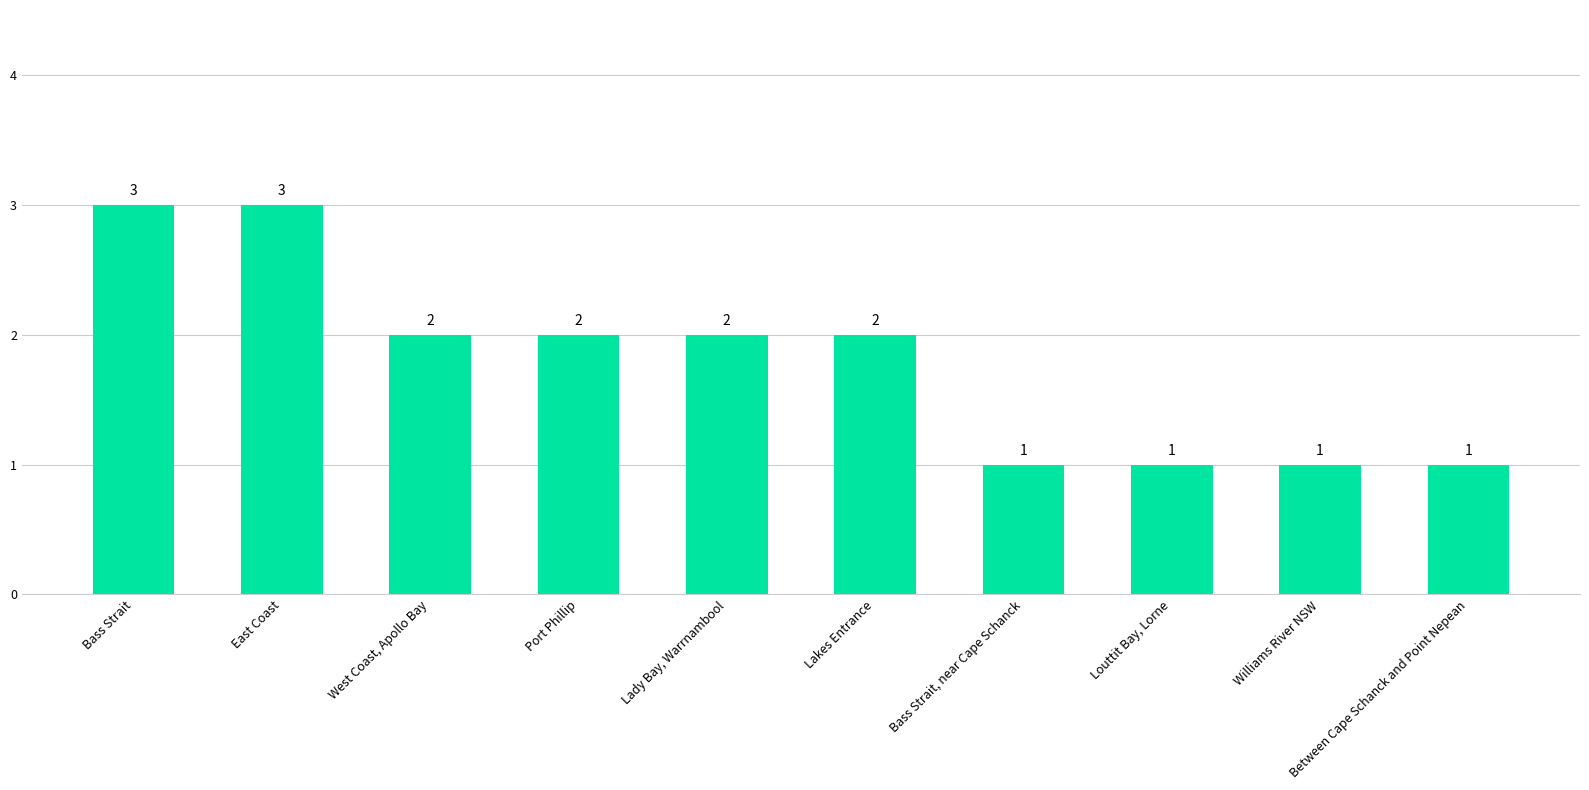

The value at Williams River NSW is 2. True or false?

False